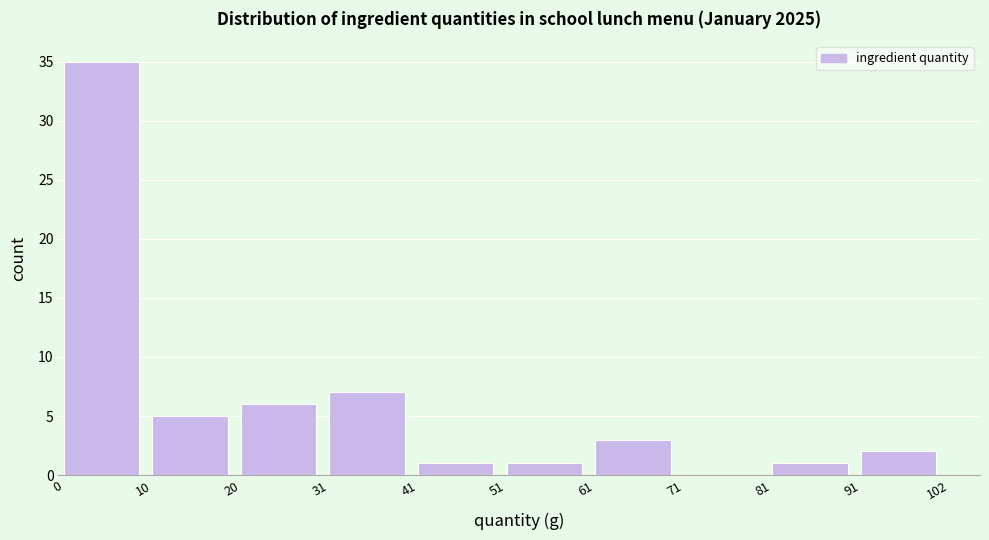

Over which range of the x-axis is the bar tallest?

0 to 10